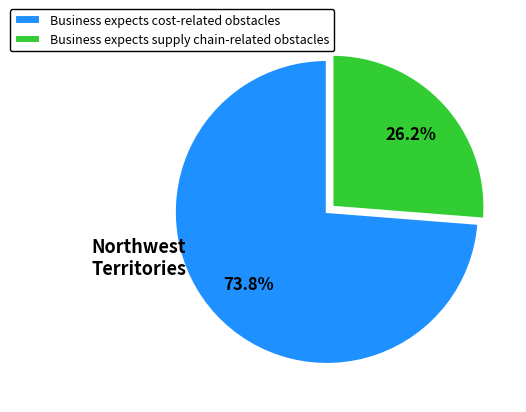

What is the ratio of the value at Business expects supply chain-related obstacles to the value at Business expects cost-related obstacles?

0.4